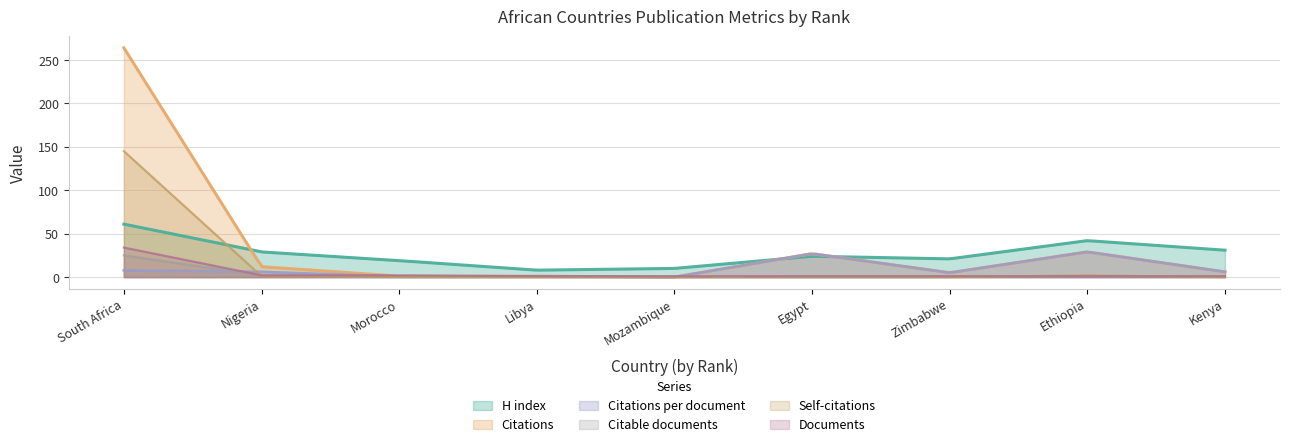

How many series are shown in this chart?

6